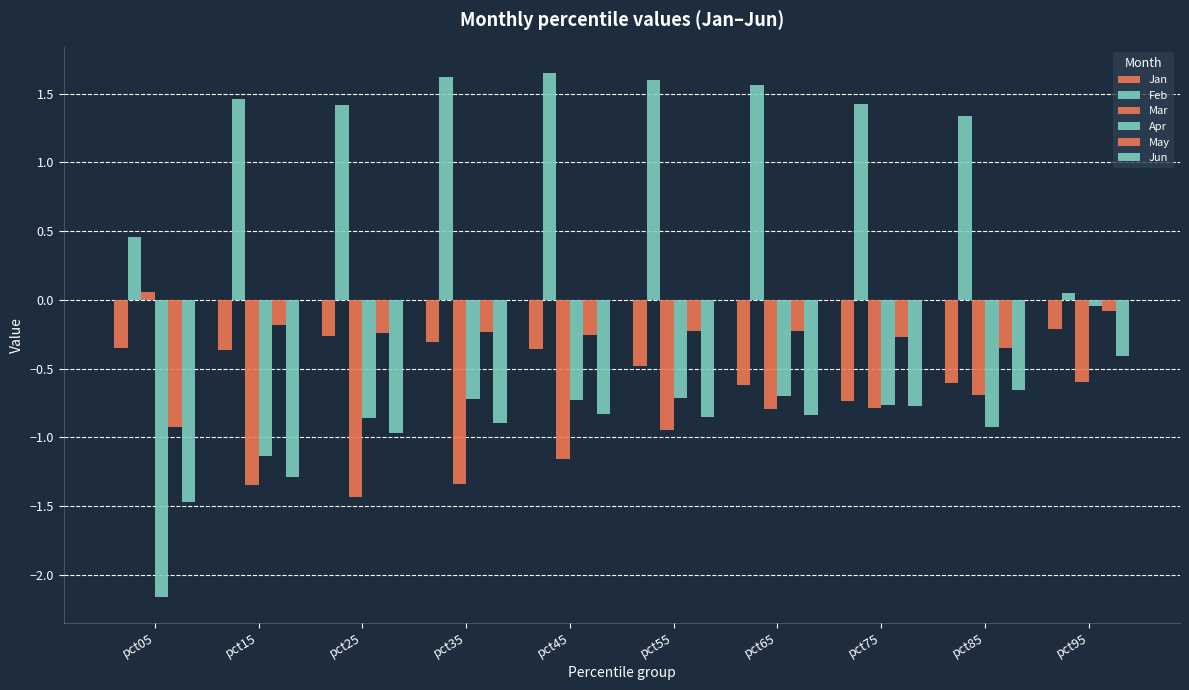

Is the value of Feb at pct85 greater than the value of Mar at pct95?

Yes